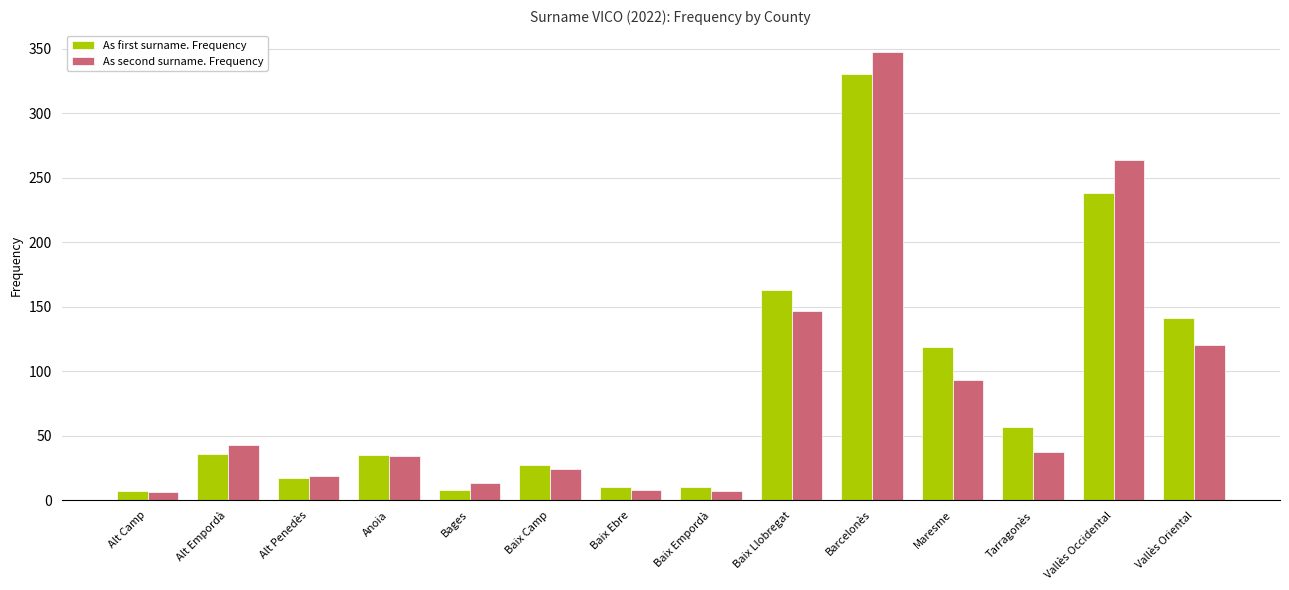

Rank the series by their maximum value, from lowest to highest.

As first surname. Frequency, As second surname. Frequency